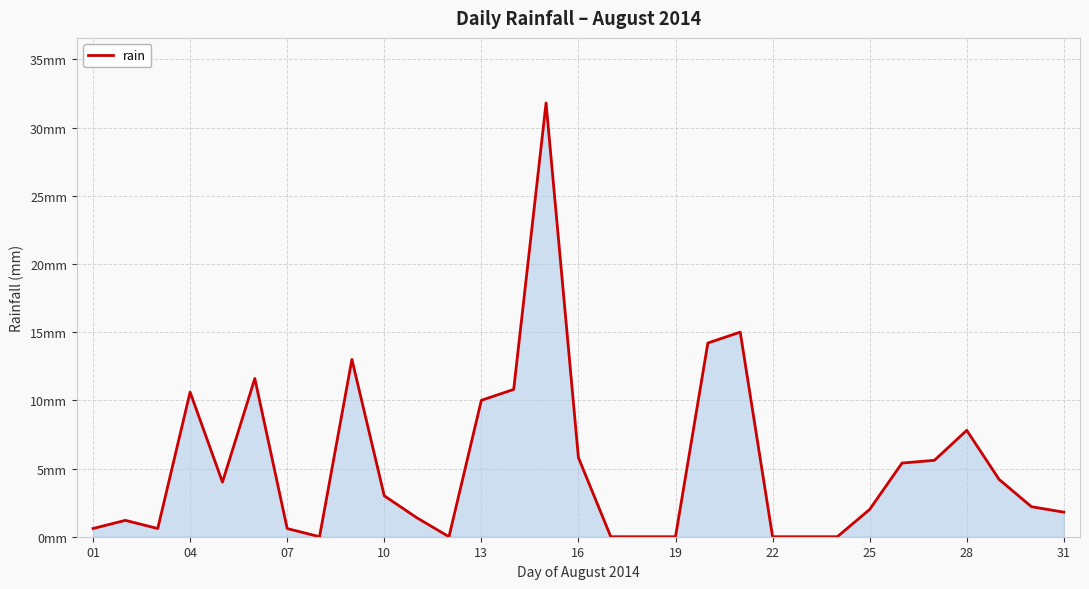

Does the chart display data point markers on the line(s)?

No